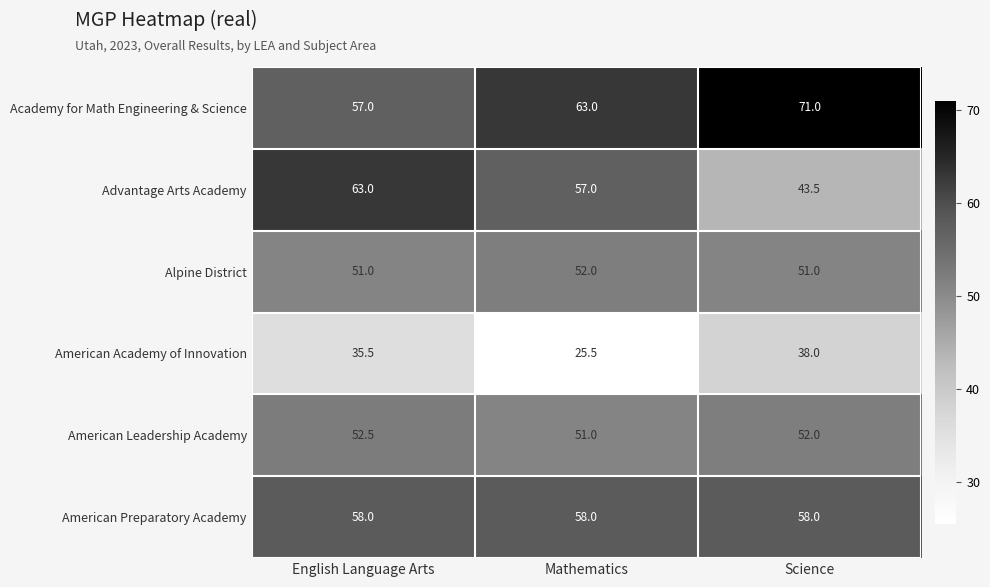

Count the Alpine District values in the range 51 to 52.

3